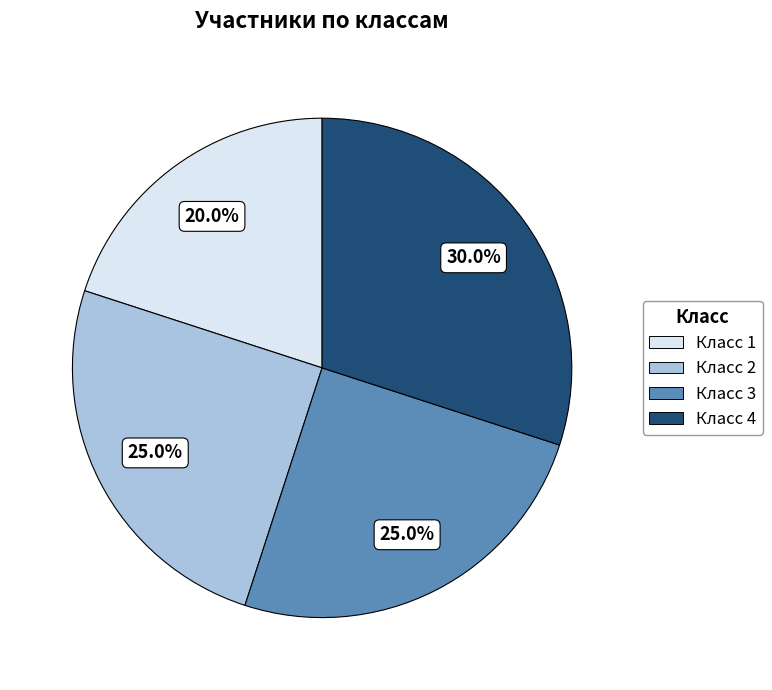

Does Класс 1 account for over 50% of the chart?

No